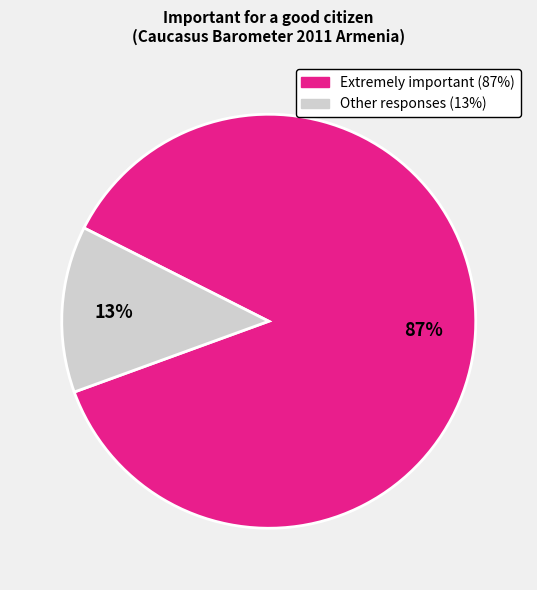

Is there any slice that represents more than half of the pie?

Yes